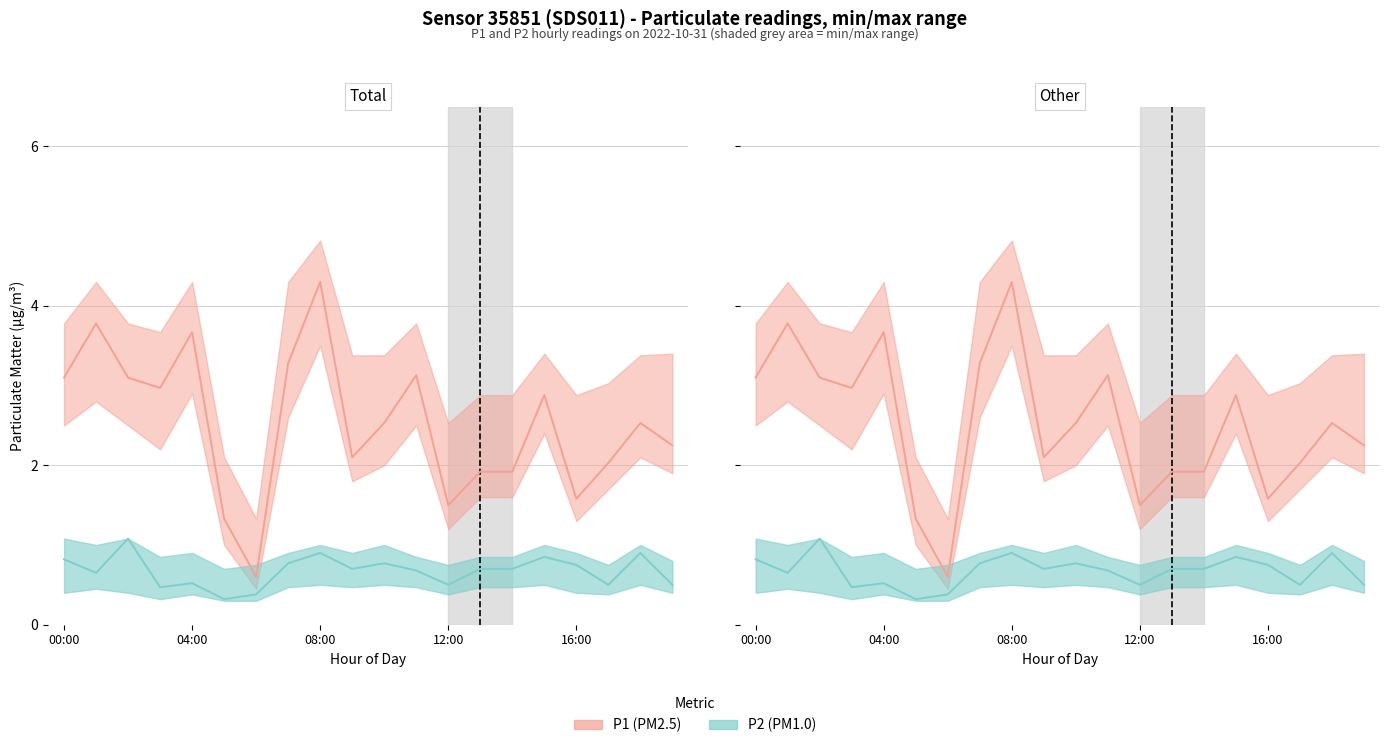

True or false: P1 (PM2.5) has more than 2 interior local peaks.

True